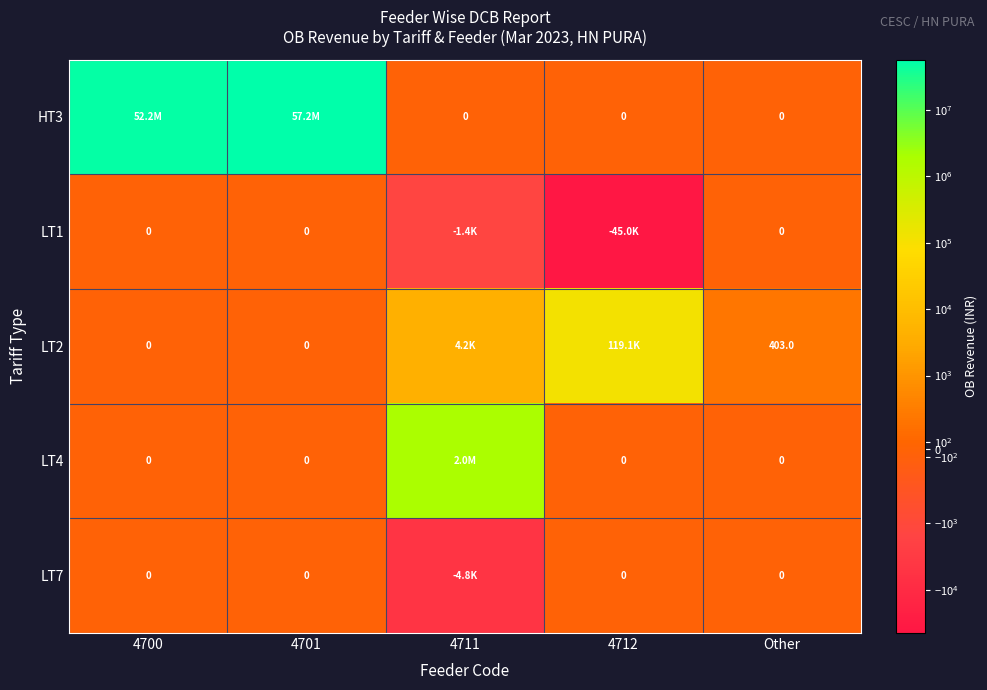

How many data points in LT1 are less than 0?

2